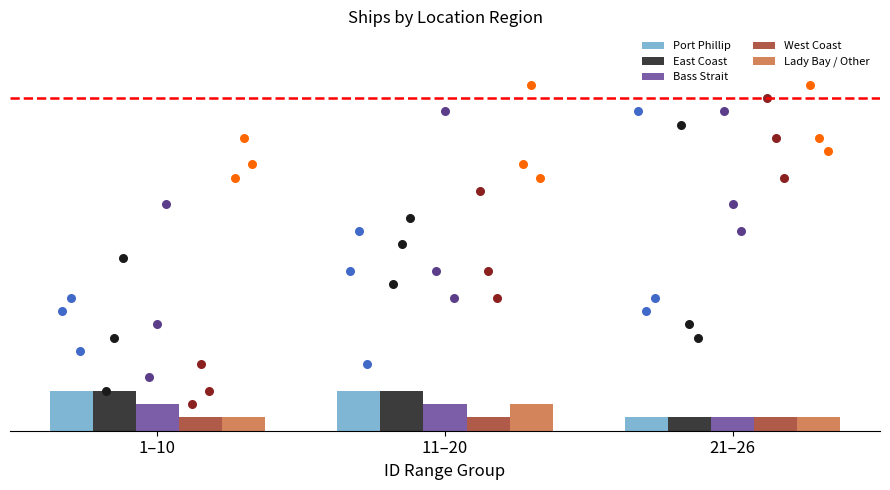

Is the value of Bass Strait at 21–26 greater than the value of Port Phillip at 11–20?

No